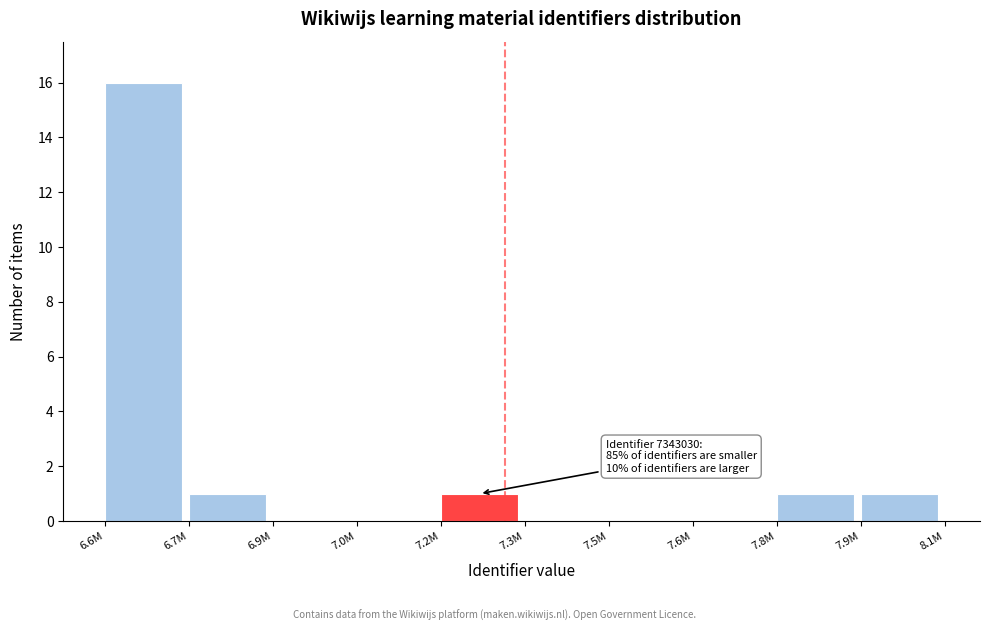

Reading right to left, what are all the values shown in this chart?

7.9M=1	7.8M=1	7.6M=0	7.5M=0	7.3M=0	7.2M=1	7.0M=0	6.9M=0	6.7M=1	6.6M=16